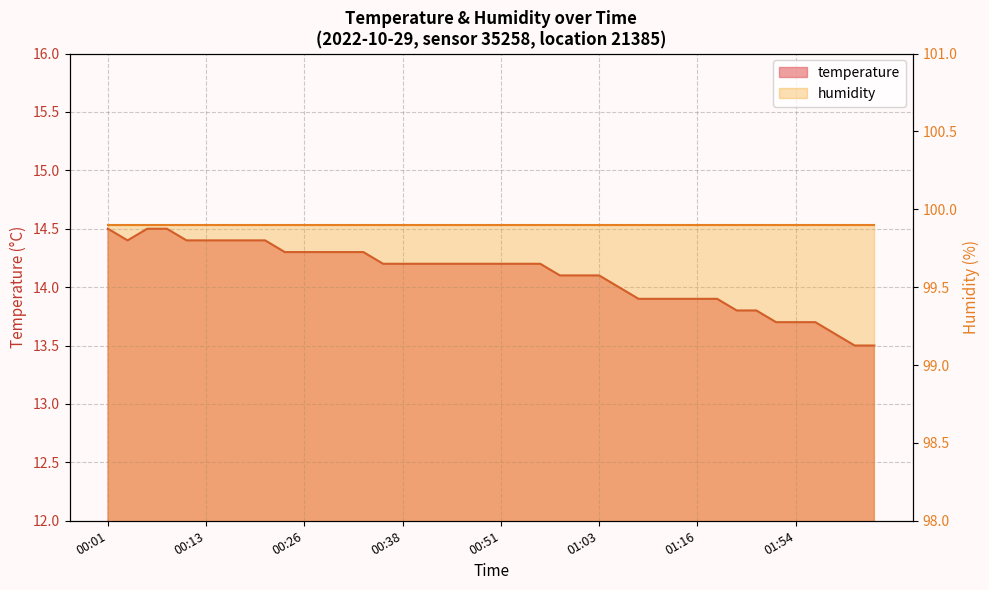

Approximately how many times larger is the value at 01:01 compared to 01:46?

1.0